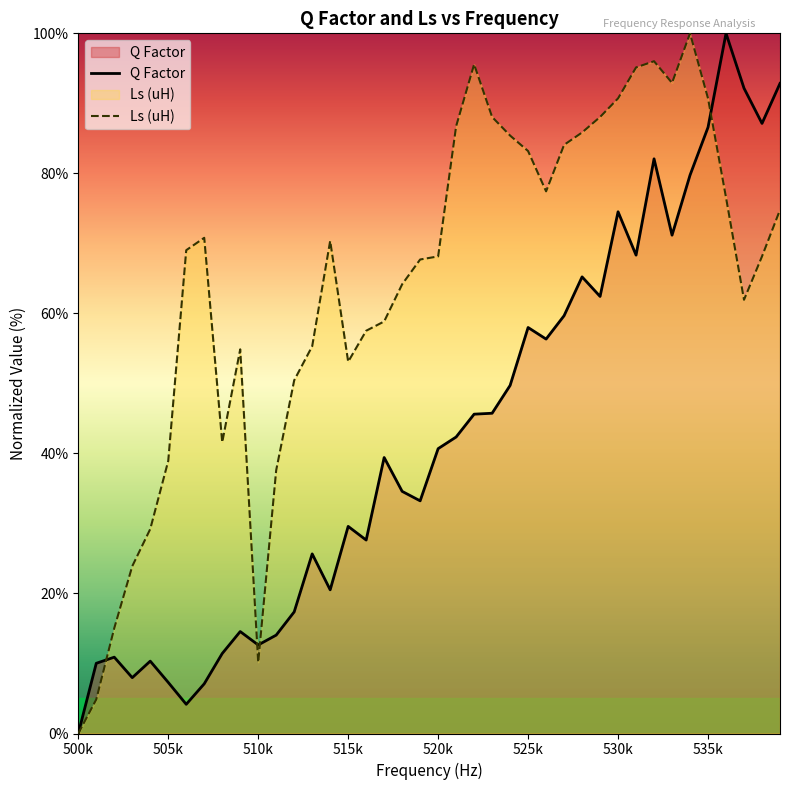

Reading left to right, transcribe all the data shown in this chart.

Q Factor: 0.0	10.0	10.9	8.0	10.3	7.3	4.2	7.1	11.4	14.6	12.6	14.1	17.4	25.7	20.5	29.6	27.6	39.4	34.6	33.2	40.7	42.3	45.6	45.7	49.7	58.0	56.3	59.7	65.2	62.4	74.5	68.3	82.1	71.2	79.7	86.6	100.0	92.2	87.1	92.8
Ls (uH): 0.0	4.9	15.0	23.9	29.2	38.9	69.0	70.8	41.6	54.9	10.2	37.6	50.4	55.3	70.4	53.1	57.5	58.8	64.2	67.7	68.1	86.7	95.6	88.1	85.4	83.2	77.4	84.1	85.8	88.1	90.7	95.1	96.0	92.9	100.0	90.7	76.5	61.9	68.1	74.8